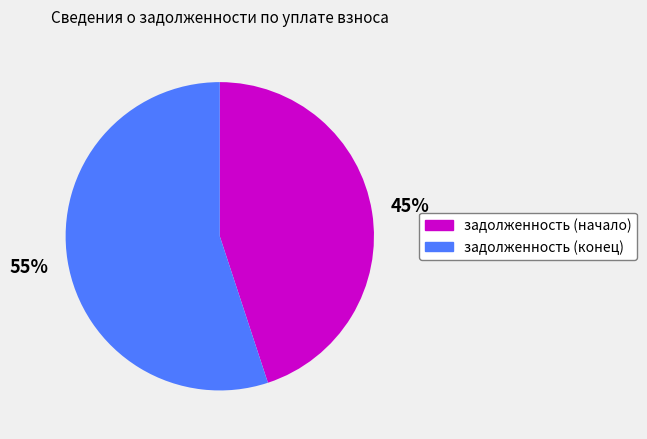

To the nearest percent, what is the difference between the задолженность (начало) and задолженность (конец) slice percentages?

10%